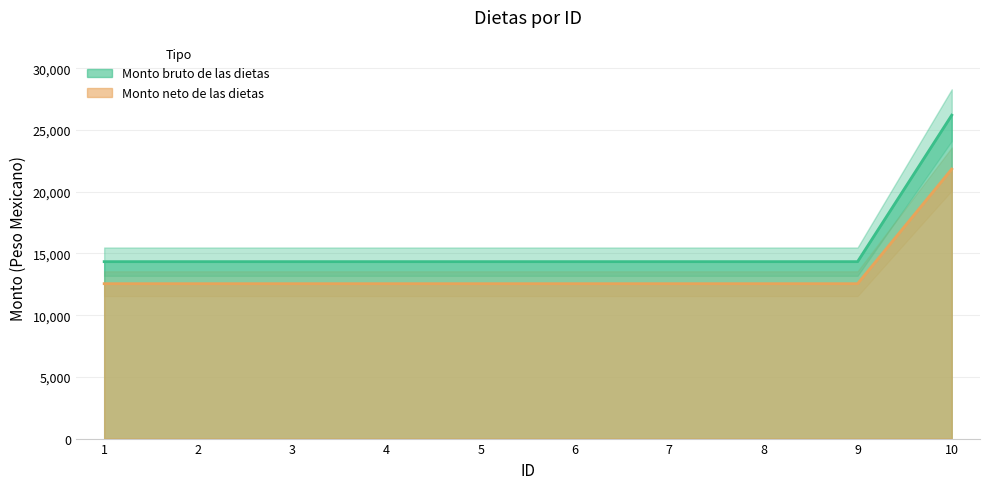

True or false: Monto bruto de las dietas and Monto neto de las dietas intersect in this chart.

False